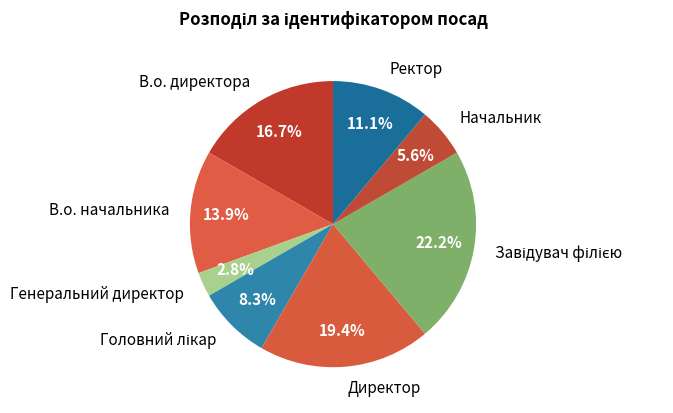

Which has a higher value, Начальник or Ректор?

Ректор